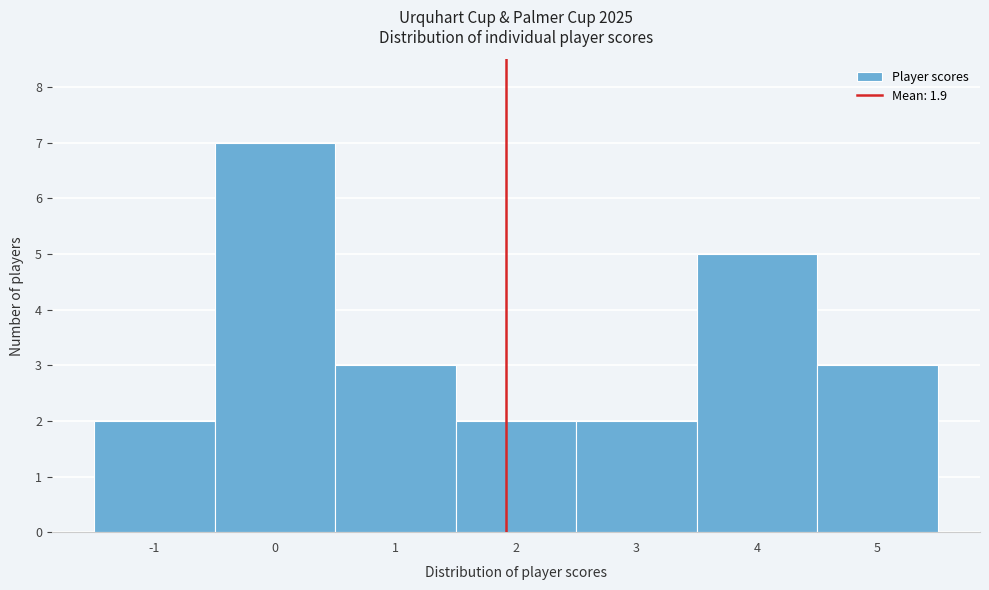

What is the height of the bar covering -0.5 to 0.5 on the x-axis? The values are not printed on the chart, so give them approximately, as read against the axis.

7